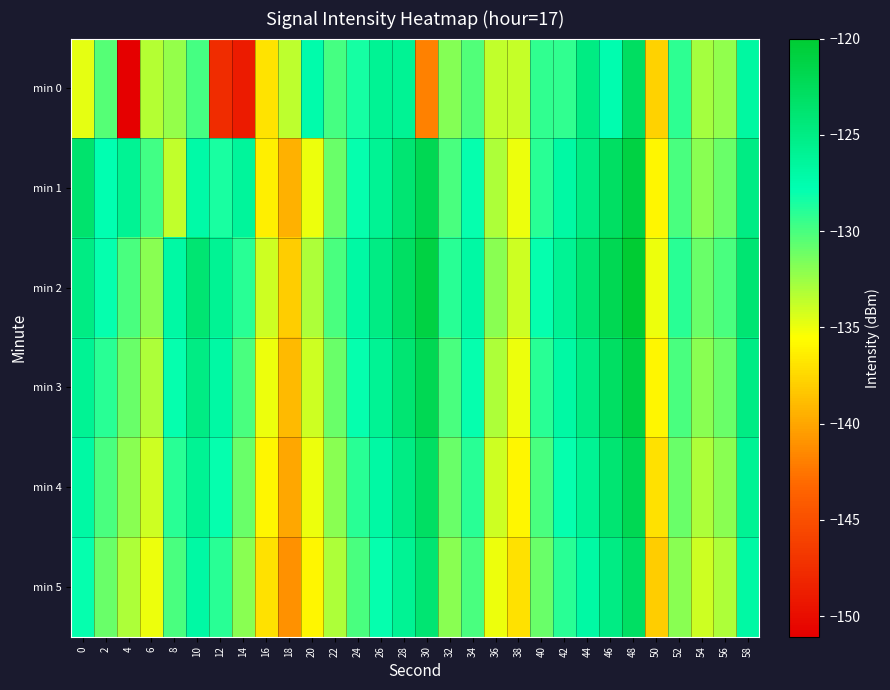

Which has a higher value, 20 or 8?

20